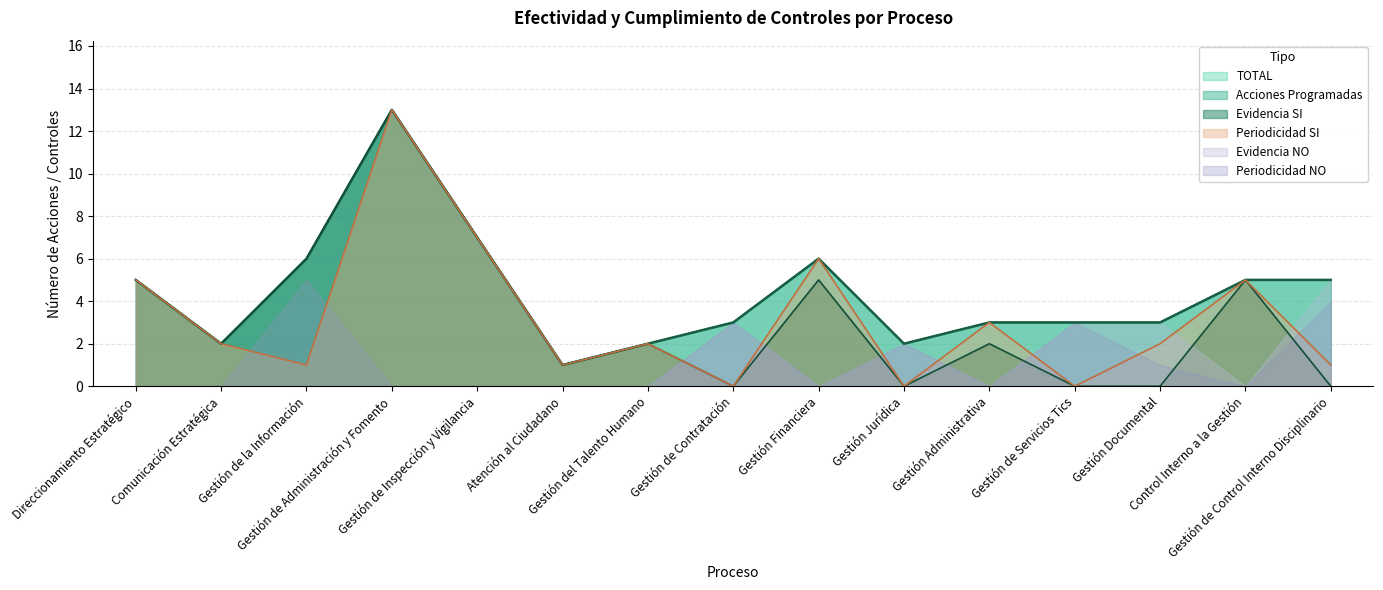

Between Gestión de la Información and Gestión de Contratación, which series saw the biggest shift?

Evidencia SI